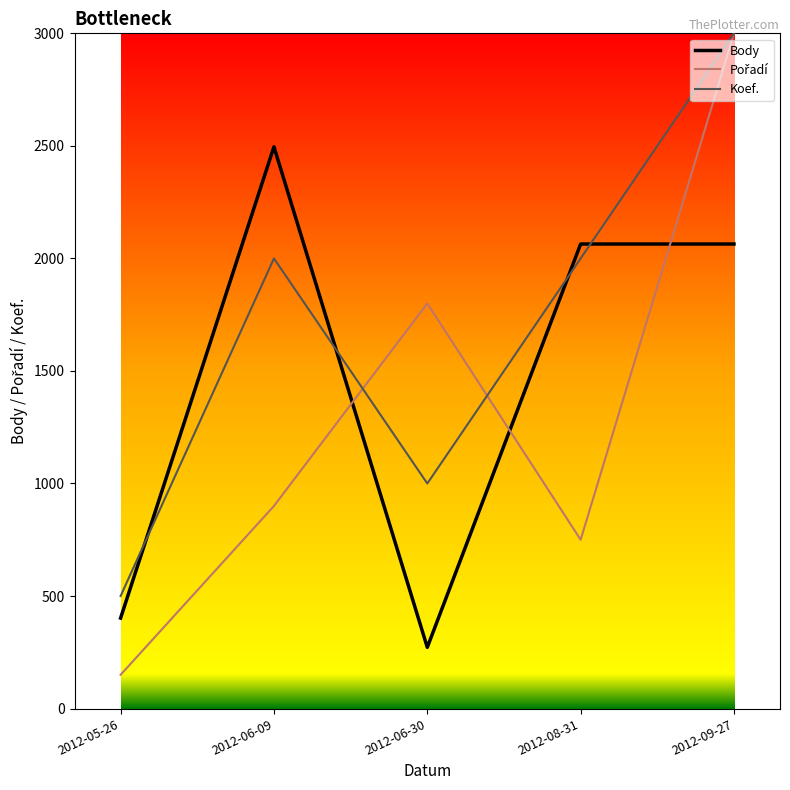

At which category is the sum across all series the highest?

2012-09-27